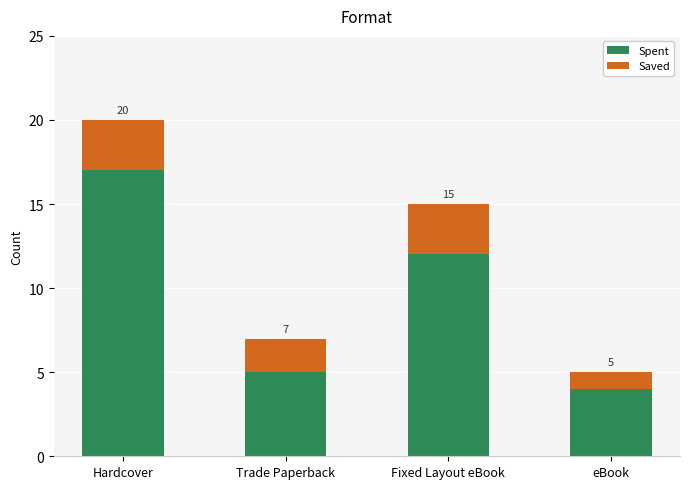

List the series in order of their overall mean, highest first.

Spent, Saved